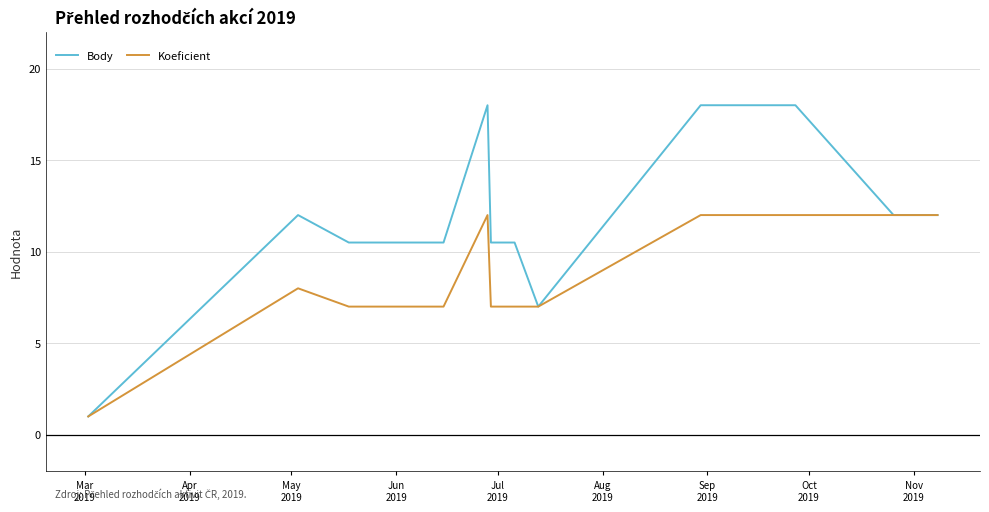

What is the maximum value shown in the chart?

18.0